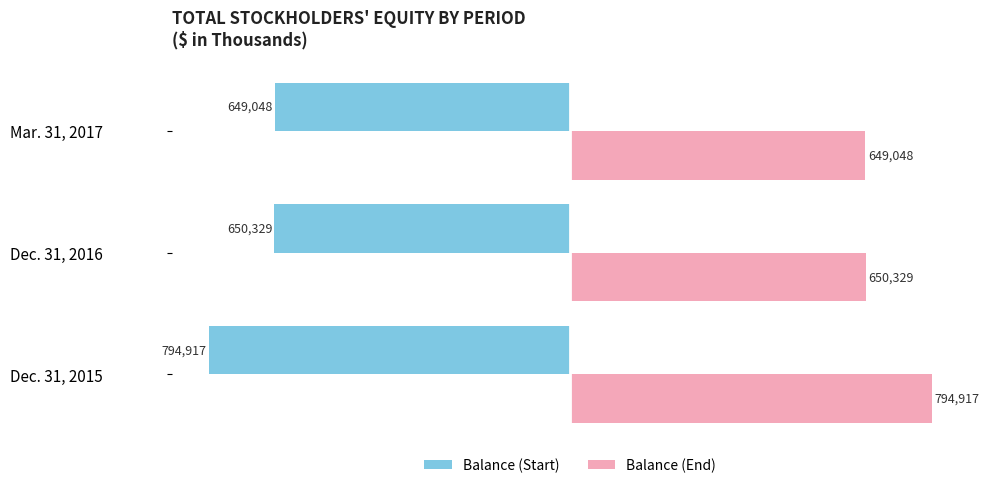

At which label does Balance (Start) reach its peak?

Mar. 31, 2017